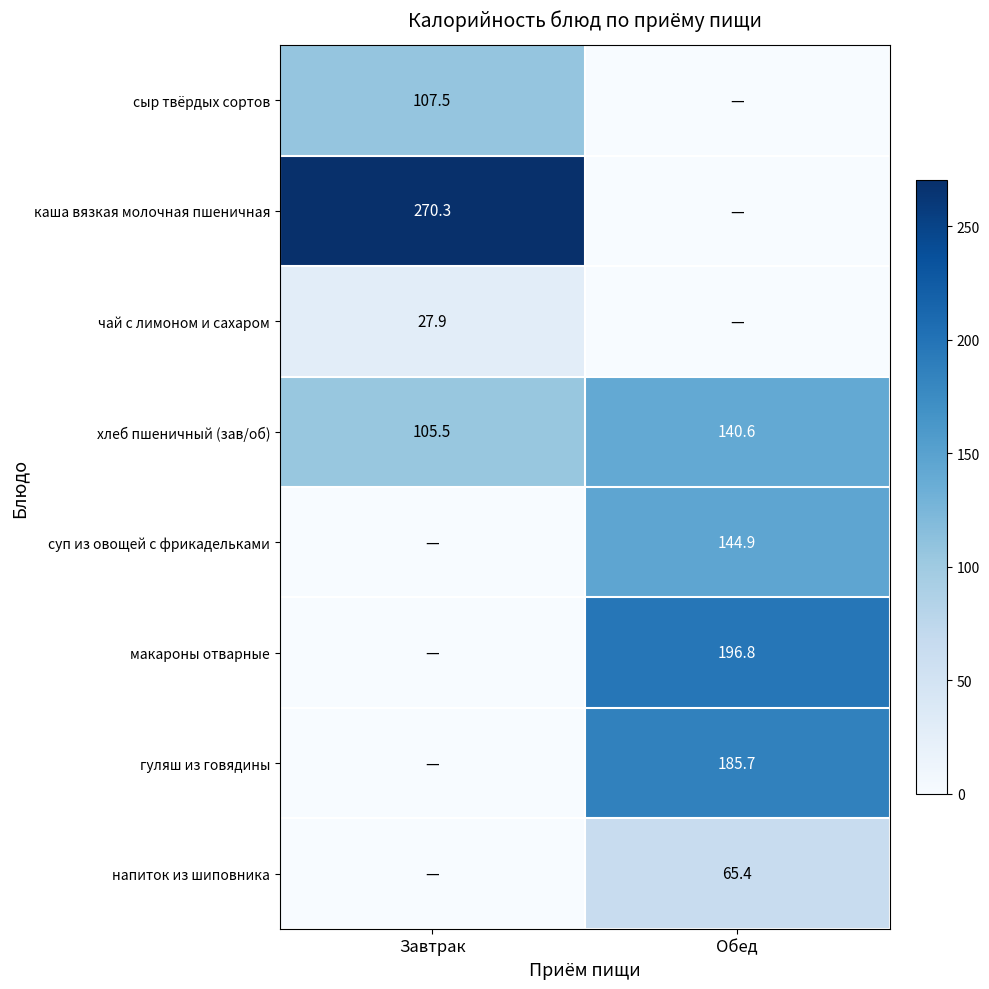

True or false: гуляш из говядины has a value of 109.9 at Обед.

False